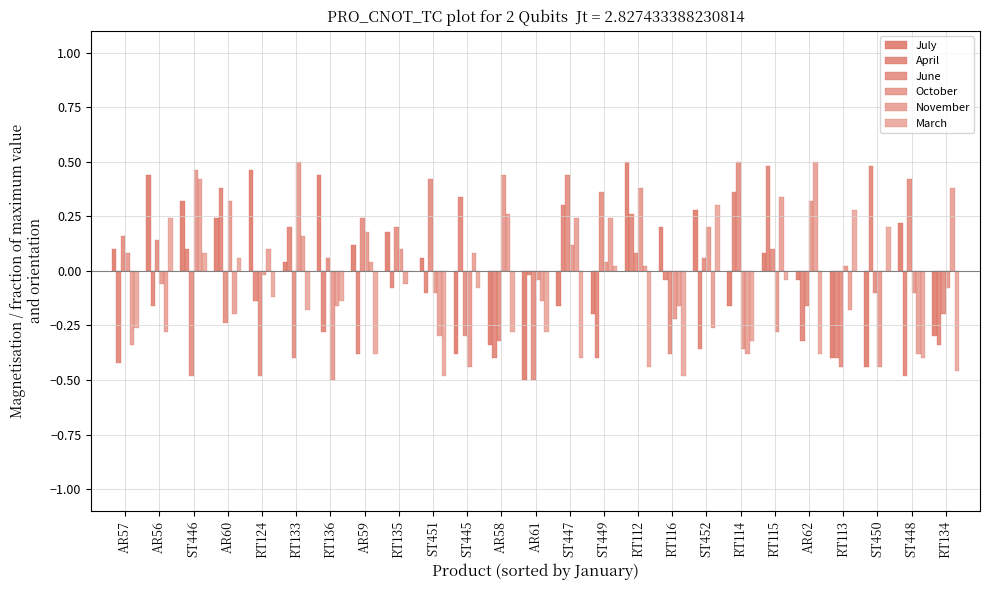

Where does the November series first go above 0?

ST446